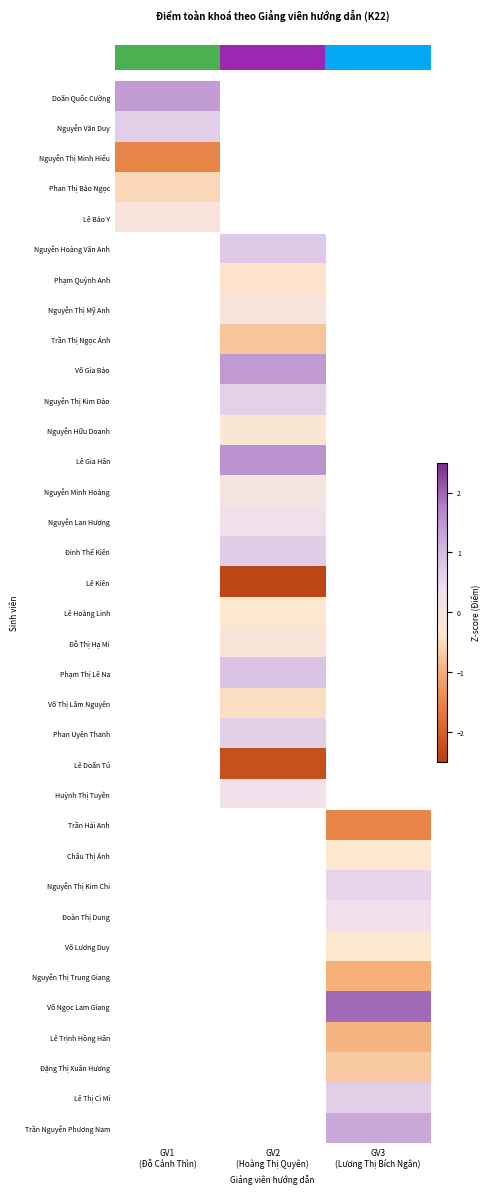

Between GV1
(Đỗ Cảnh Thìn) and GV3
(Lương Thị Bích Ngân), which is larger?

GV3
(Lương Thị Bích Ngân)